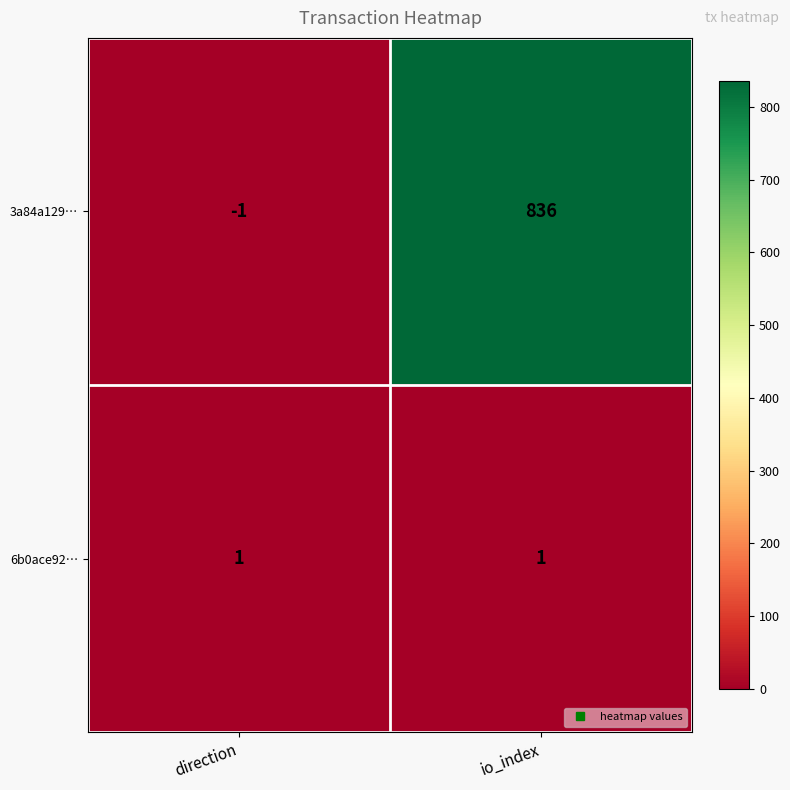

Which series changed the most between direction and io_index?

3a84a129…